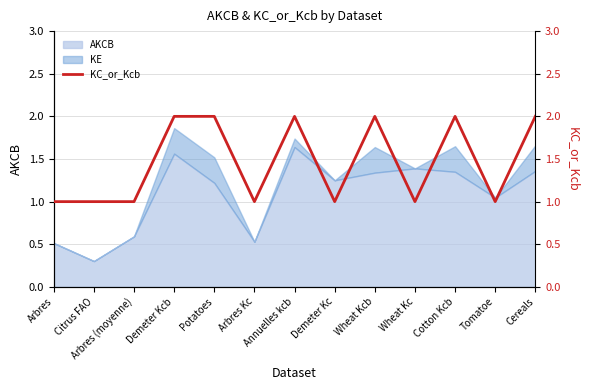

How many categories are shown in the chart?

13